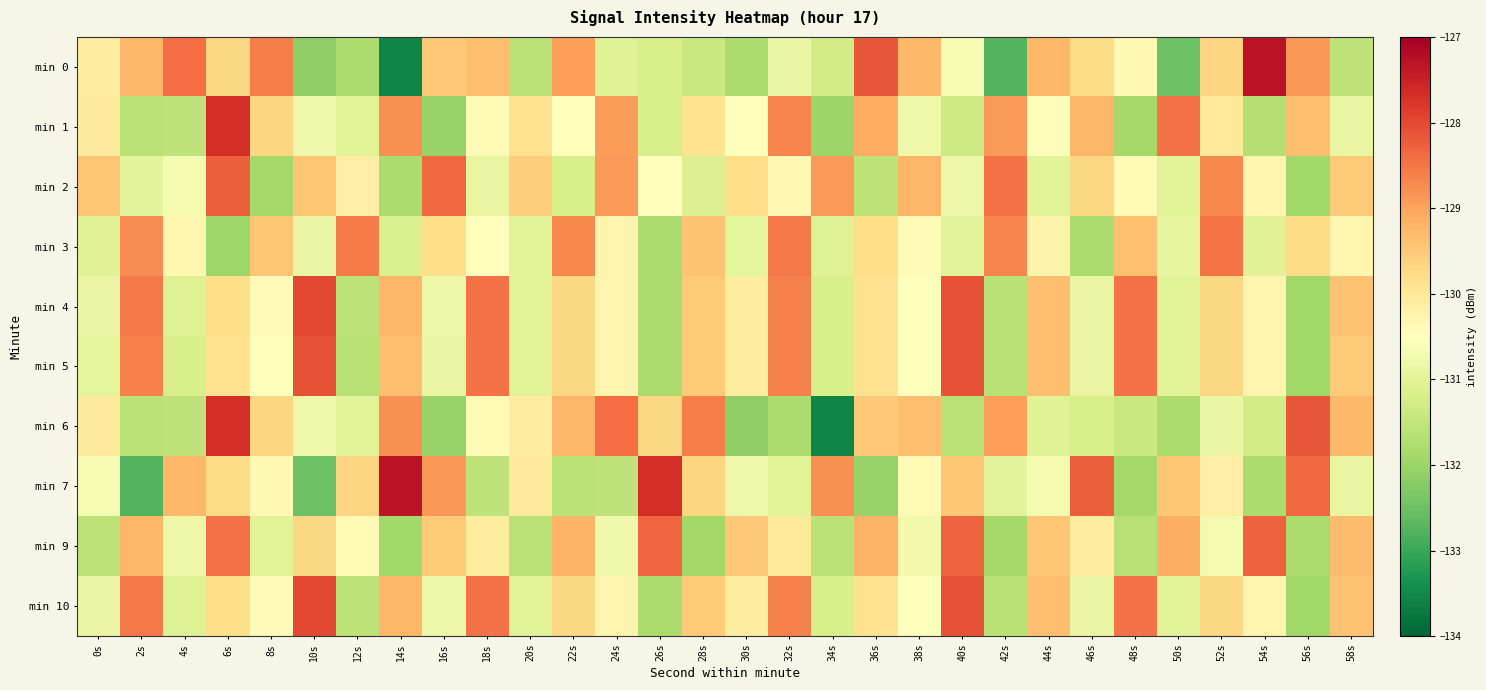

Between 56s and 6s, which is larger?

56s